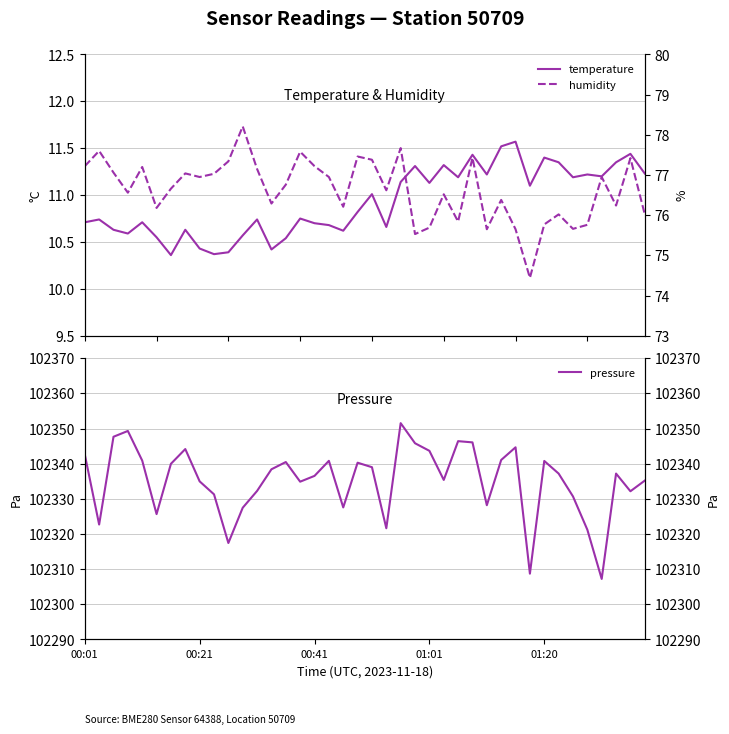

What is the total value across all series at 38?

102421.0